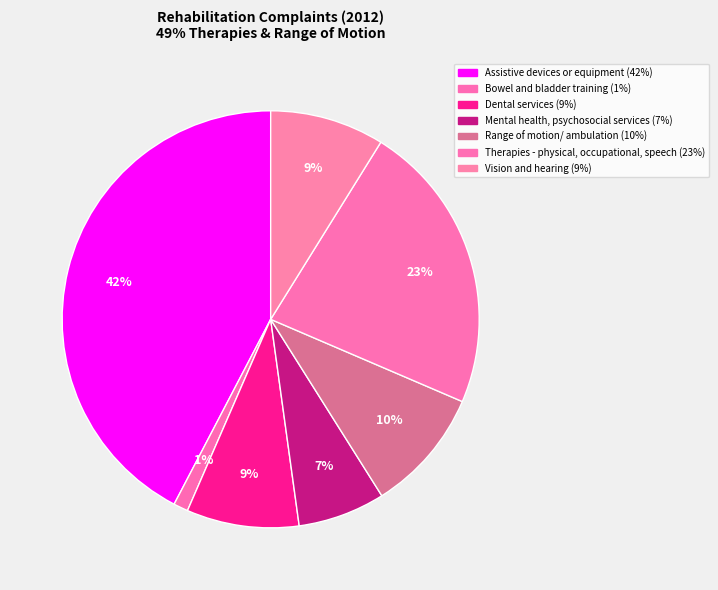

What percentage is the Vision and hearing slice, to the nearest percent?

9%